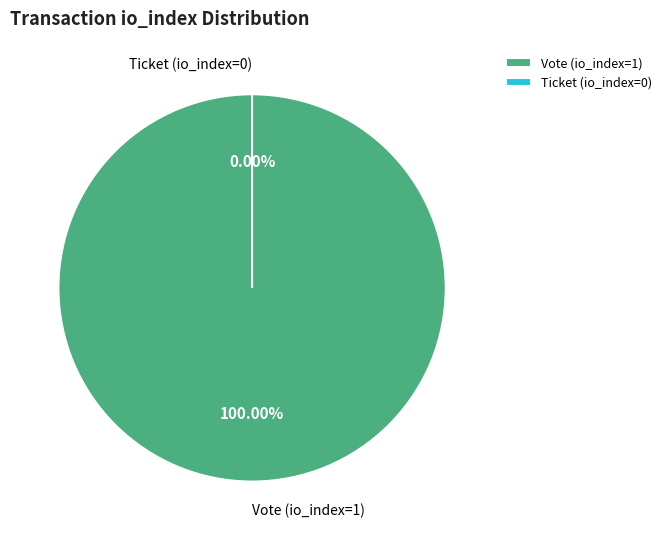

Rank the categories by value from highest to lowest.

Vote (io_index=1), Ticket (io_index=0)